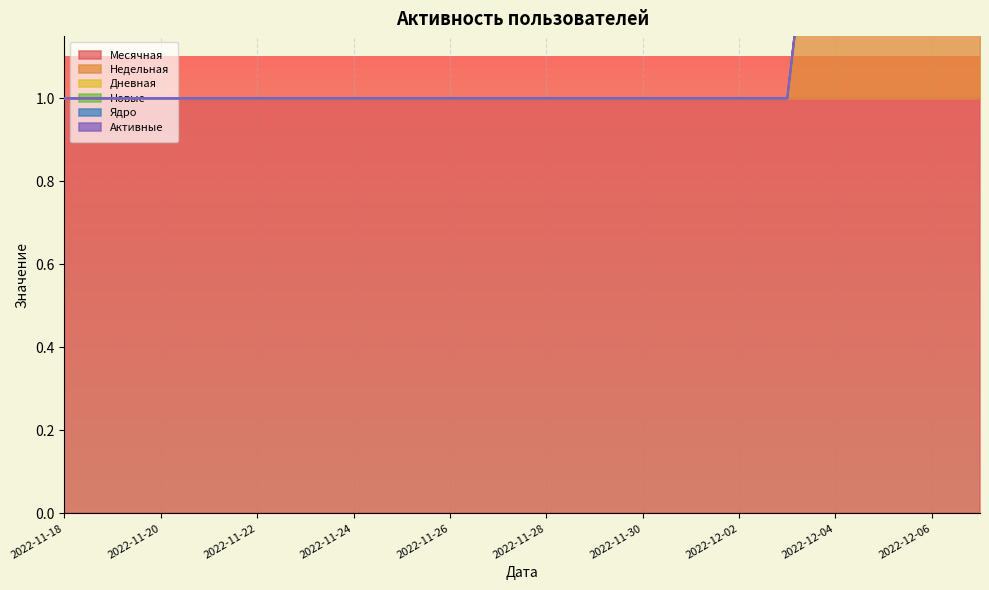

True or false: Месячная and Дневная cross at least once.

False